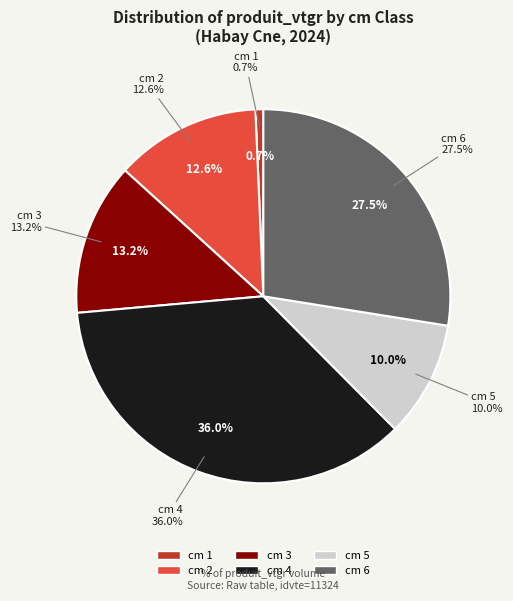

True or false: 4 accounts for 36% of the total.

True